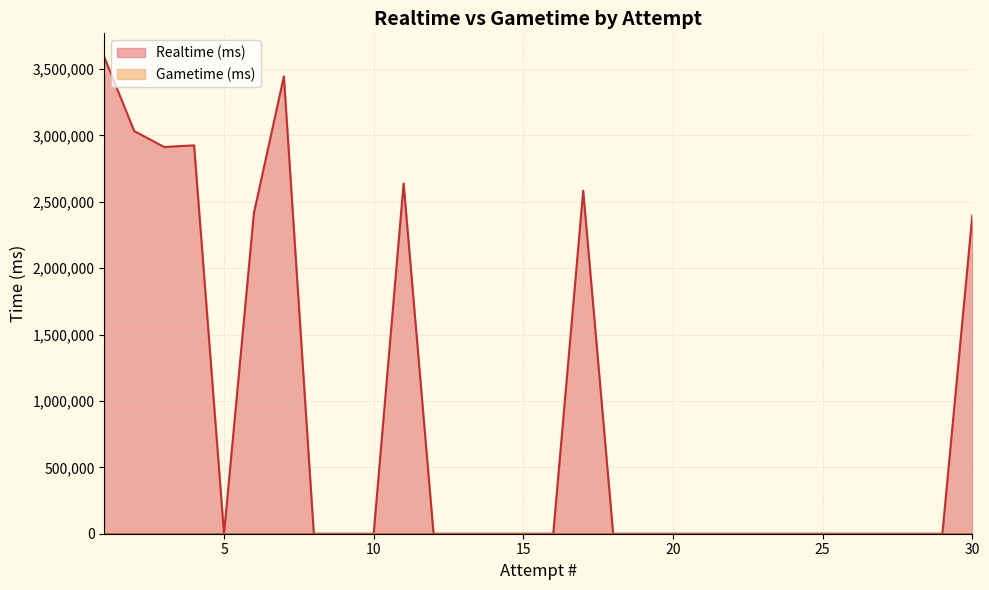

At which category does the chart reach its peak across all series?

1